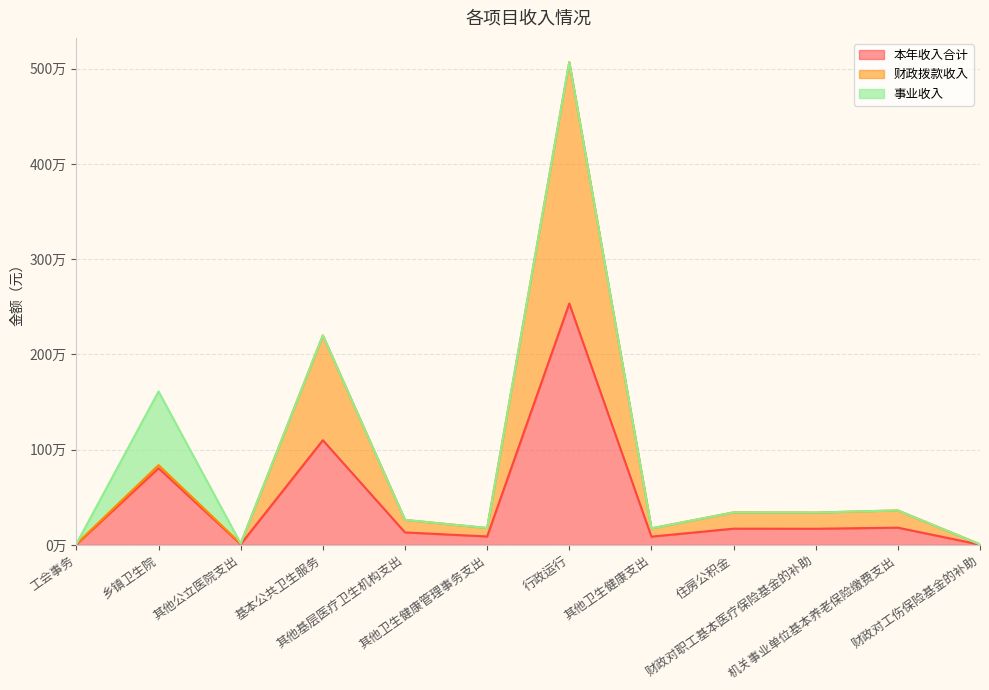

Which series has the widest spread of values?

财政拨款收入